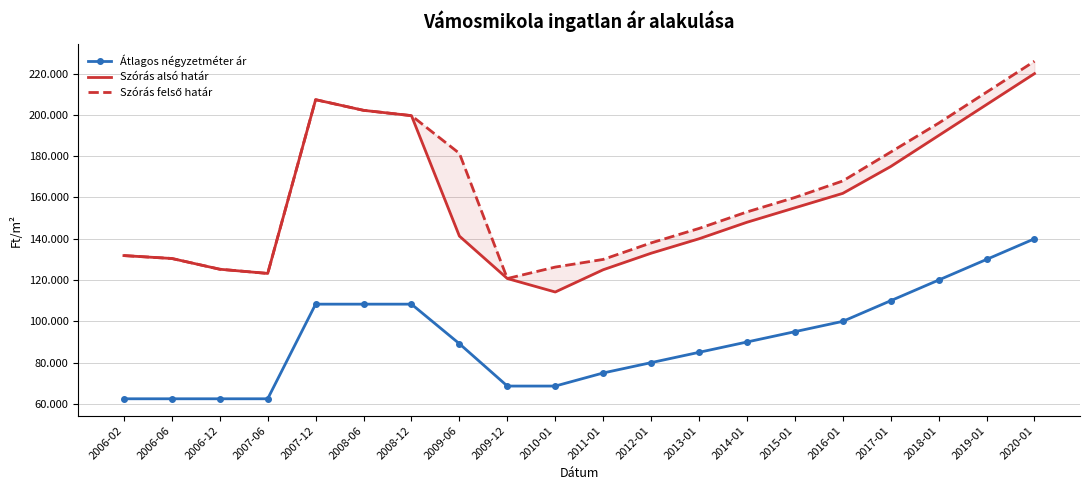

True or false: Átlagos négyzetméter ár and Szórás felső határ cross at least once.

False